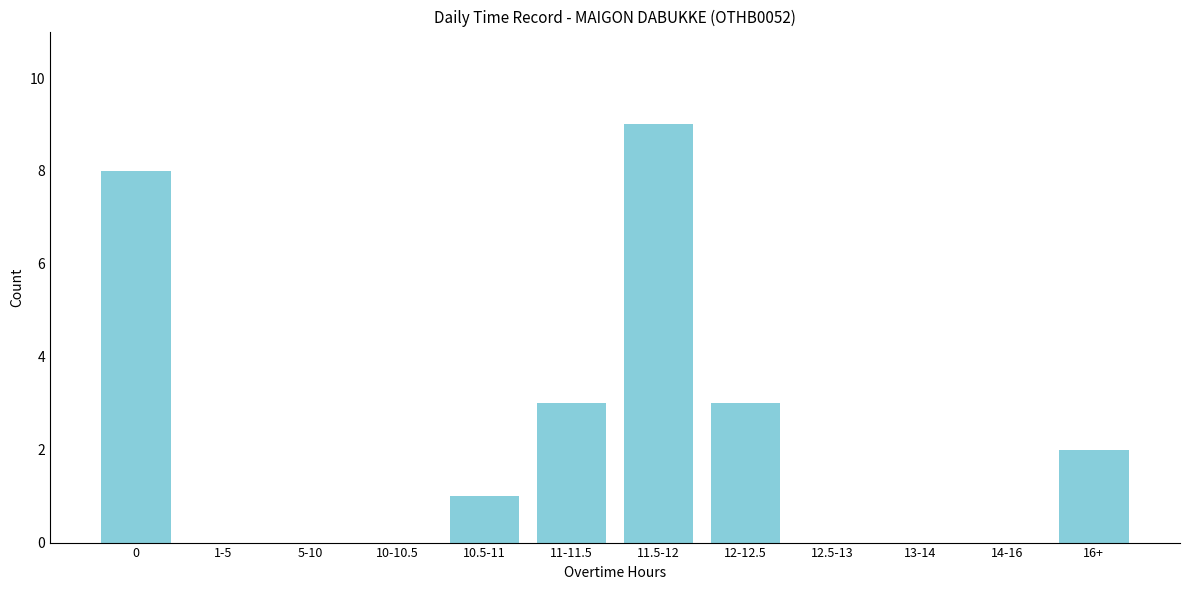

Reading left to right, list all the values displayed in this chart.

0=8	1-5=0	5-10=0	10-10.5=0	10.5-11=1	11-11.5=3	11.5-12=9	12-12.5=3	12.5-13=0	13-14=0	14-16=0	16+=2